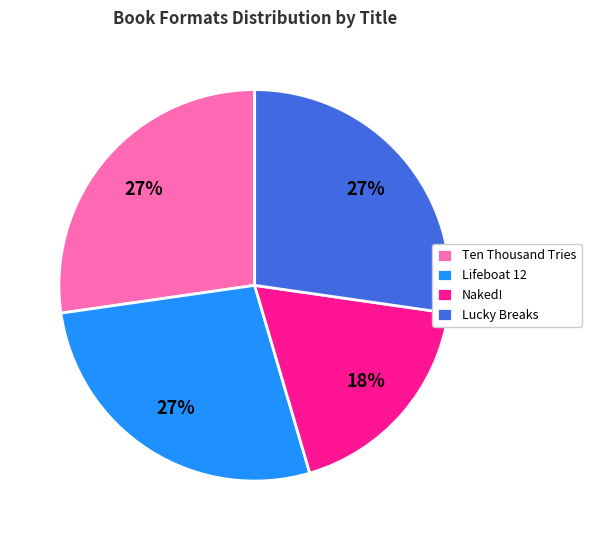

To the nearest percent, what percentage of the pie is Ten Thousand Tries?

27%